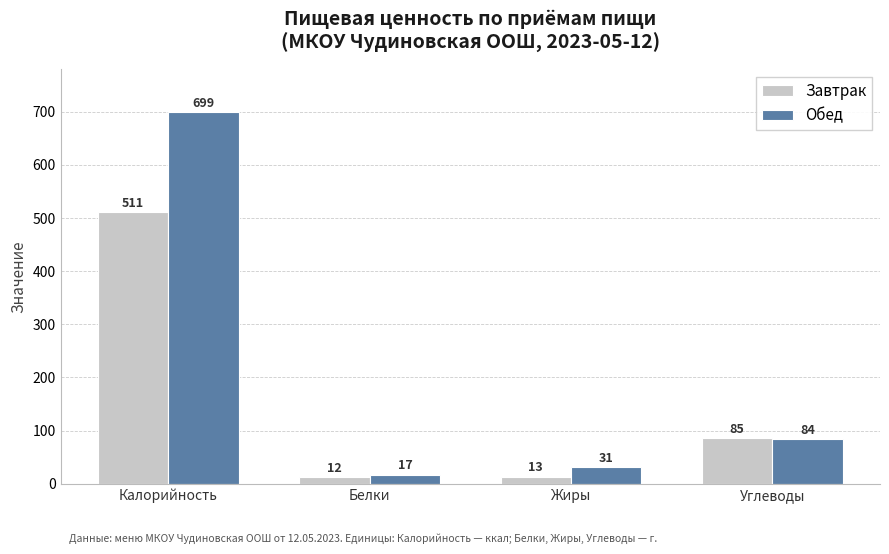

List the series in order of their overall mean, highest first.

Обед, Завтрак